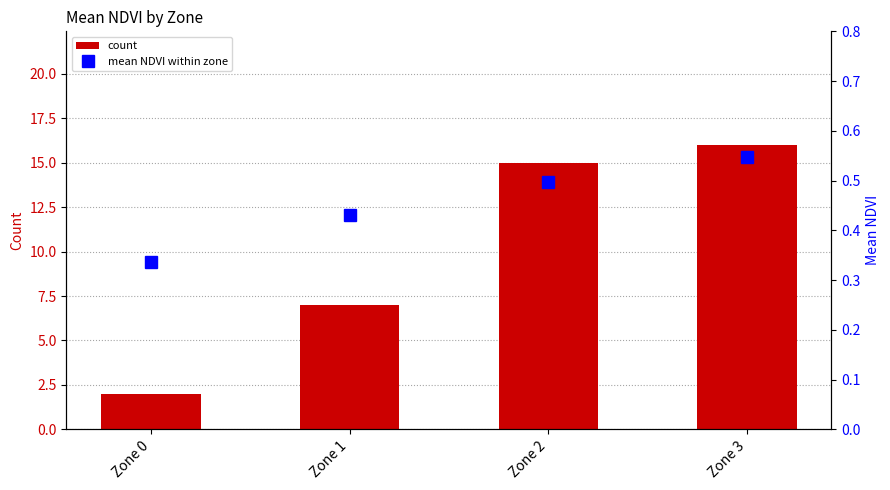

Where is count nearest to the value 9?

Zone 1